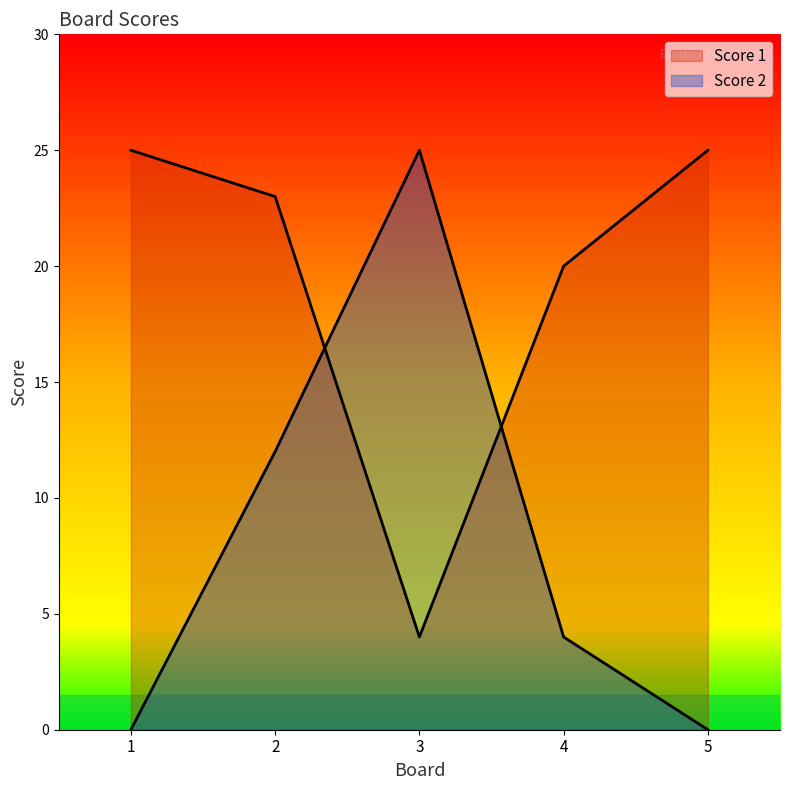

Rank the series by their average value, from lowest to highest.

Score 2, Score 1